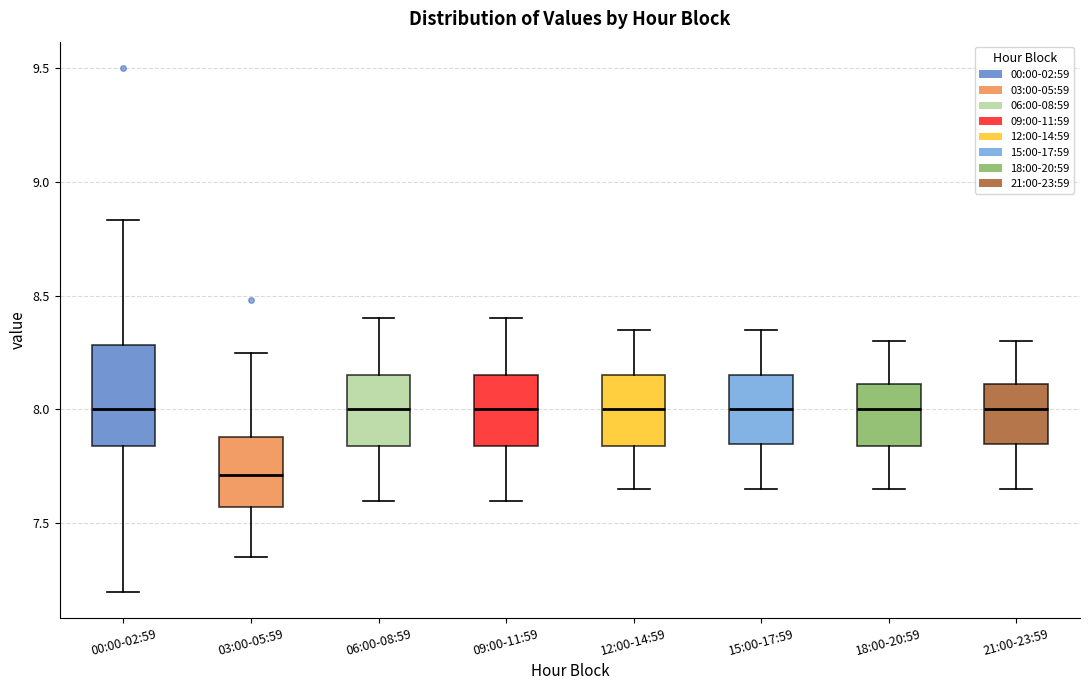

Where does the median line of the box for 18:00-20:59 sit on the y-axis? The values are not printed on the chart, so give them approximately, as read against the axis.

8.00